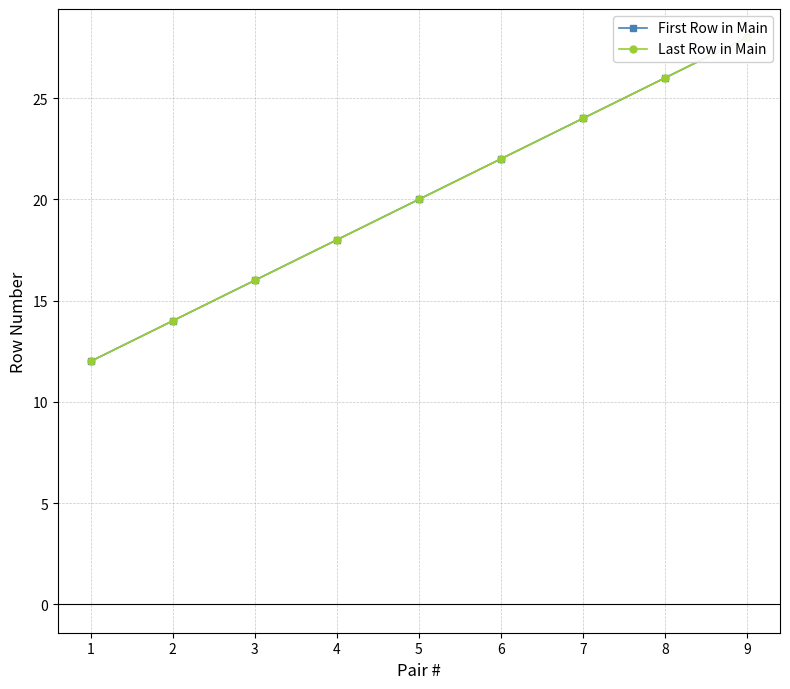

At which label is First Row in Main closest to 20?

5